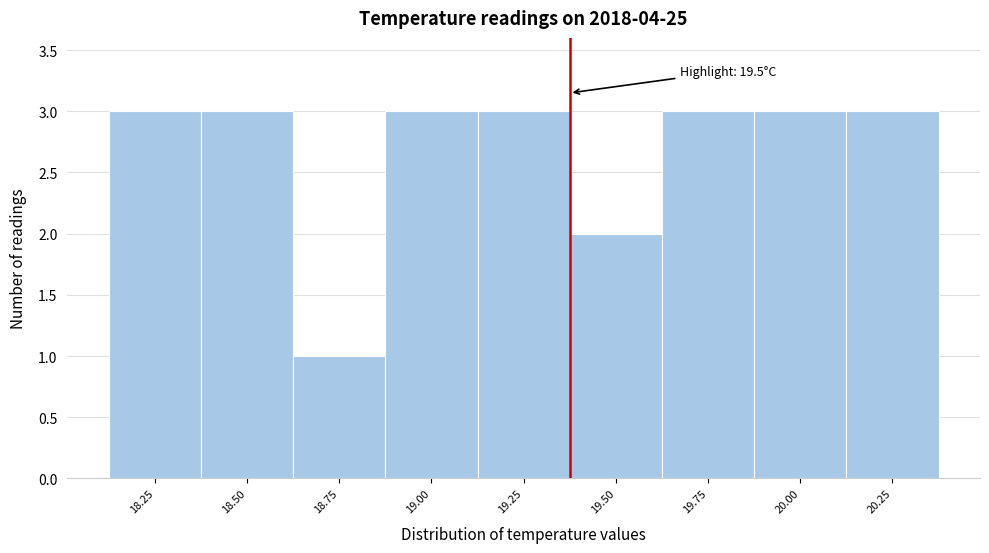

Reading left to right, list all the values displayed in this chart.

18.25=3	18.50=3	18.75=1	19.00=3	19.25=3	19.50=2	19.75=3	20.00=3	20.25=3